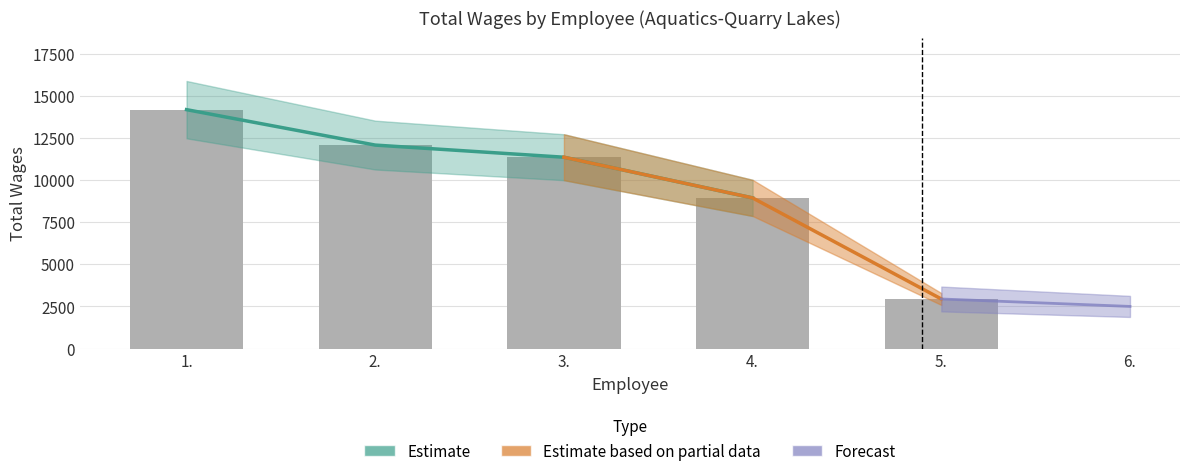

What is the label of the 5th bar from the right?

1.